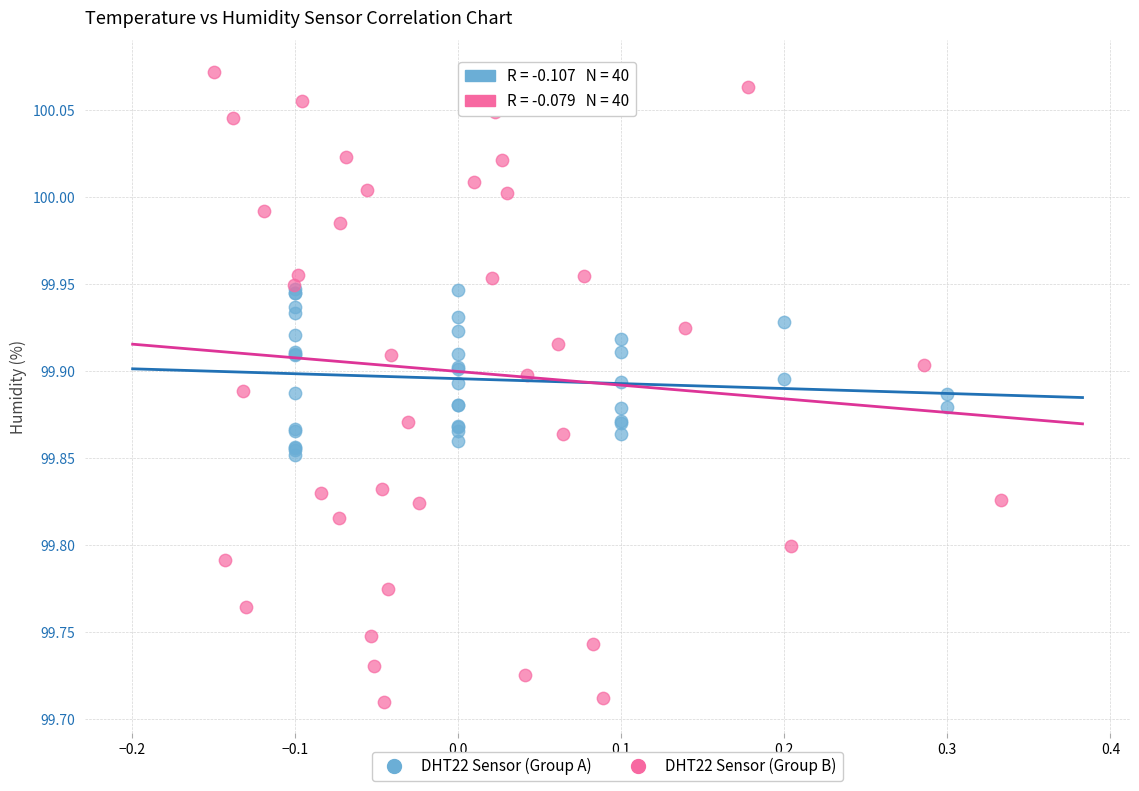

Which series contains the highest Y value?

DHT22 Sensor (Group B)